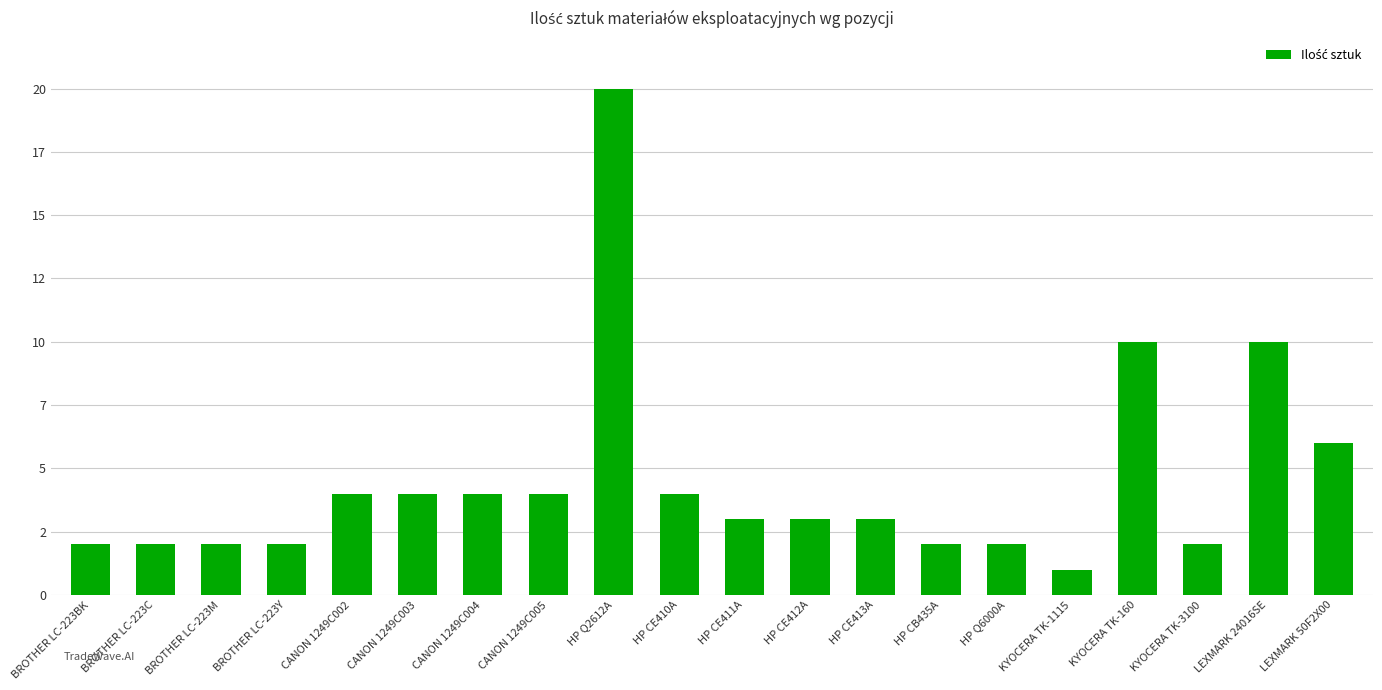

What is the label of the 20th bar from the left?

LEXMARK 50F2X00